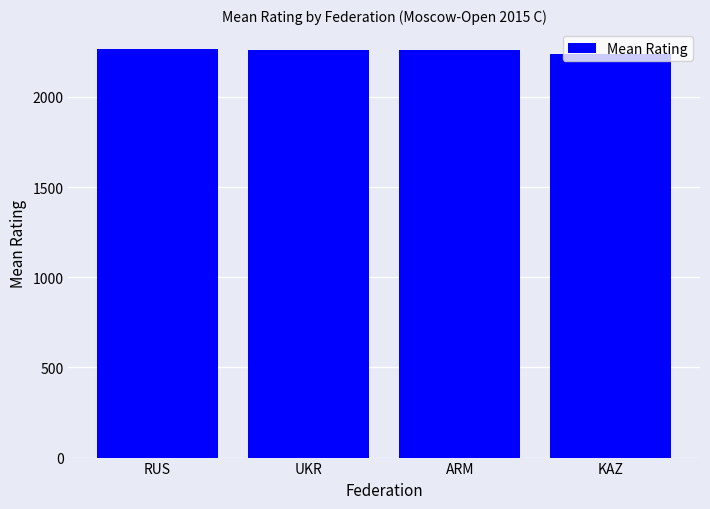

What is the average value?

2254.1